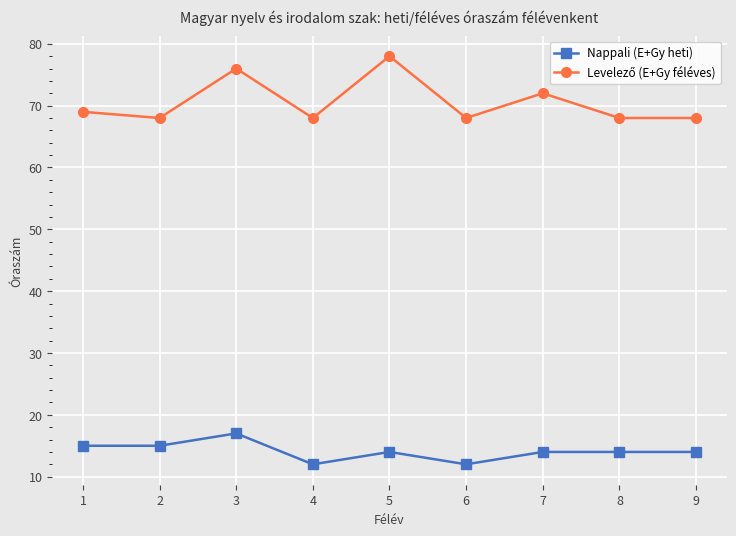

What is the average value of the Nappali (E+Gy heti) series?

14